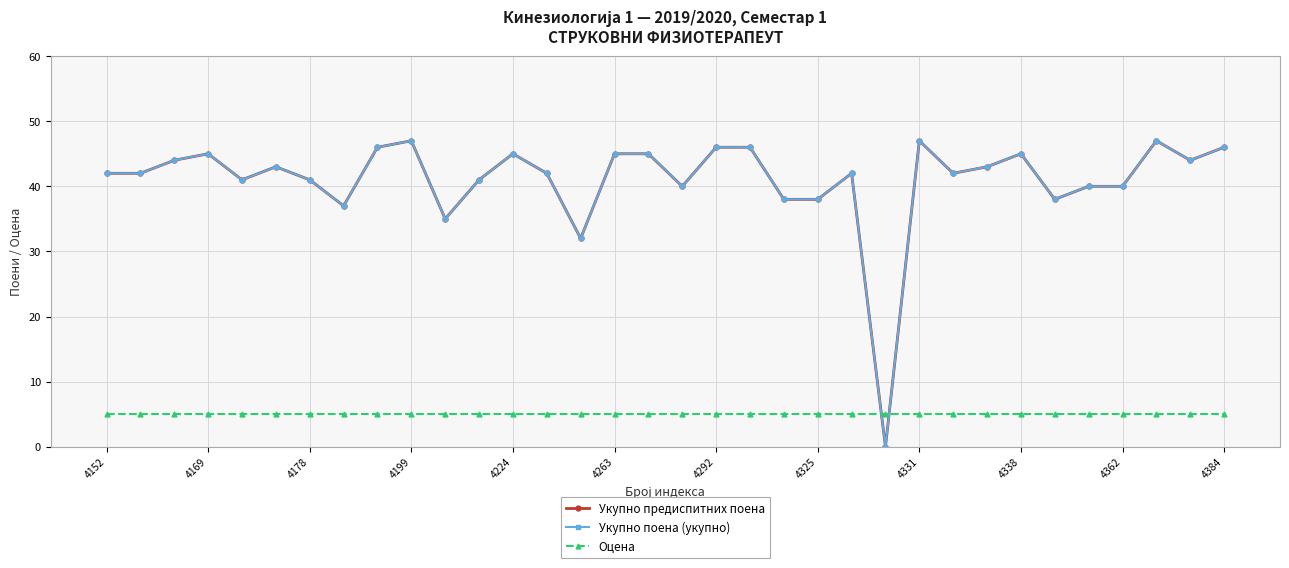

Which series has the largest range (max minus min)?

Укупно предиспитних поена